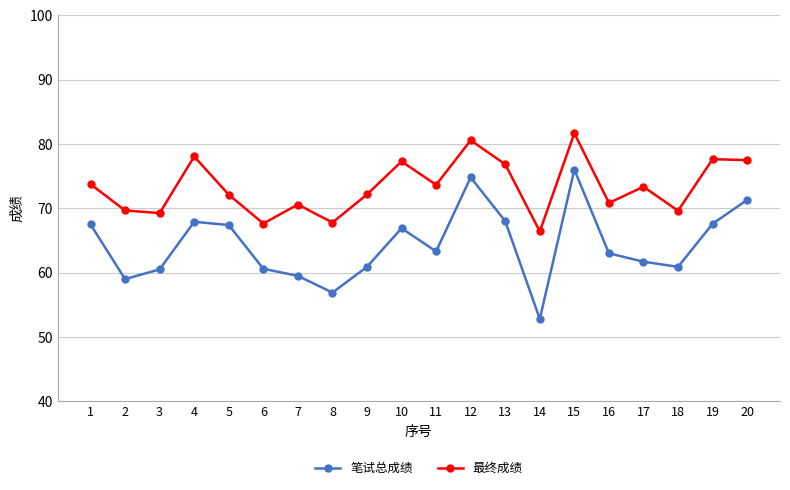

Which category has the lowest value across all series?

14